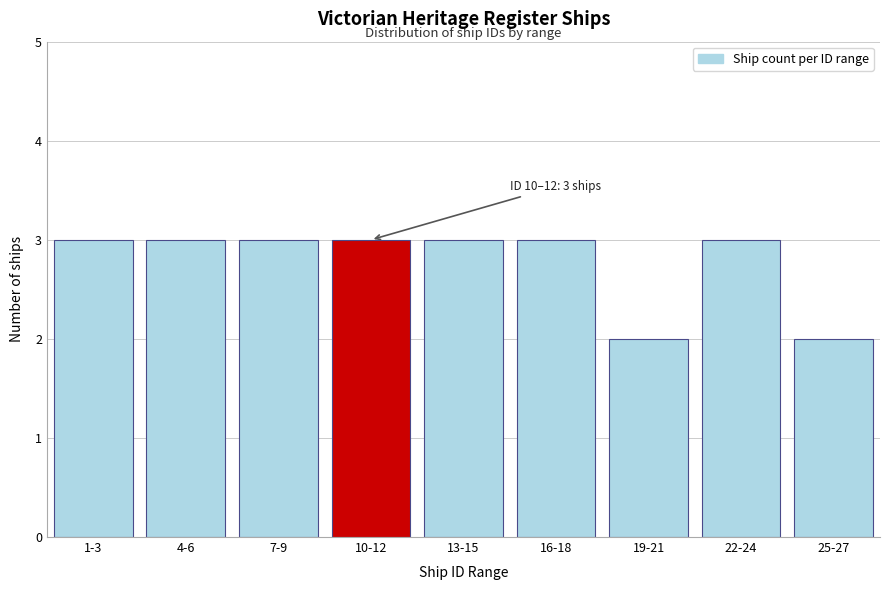

Reading left to right, list all the values displayed in this chart.

3	3	3	3	3	3	2	3	2